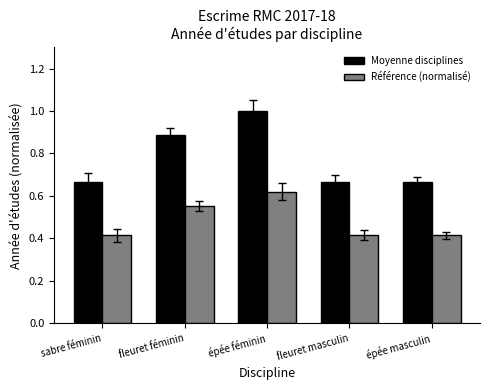

Which series has the largest total across all categories?

Moyenne disciplines